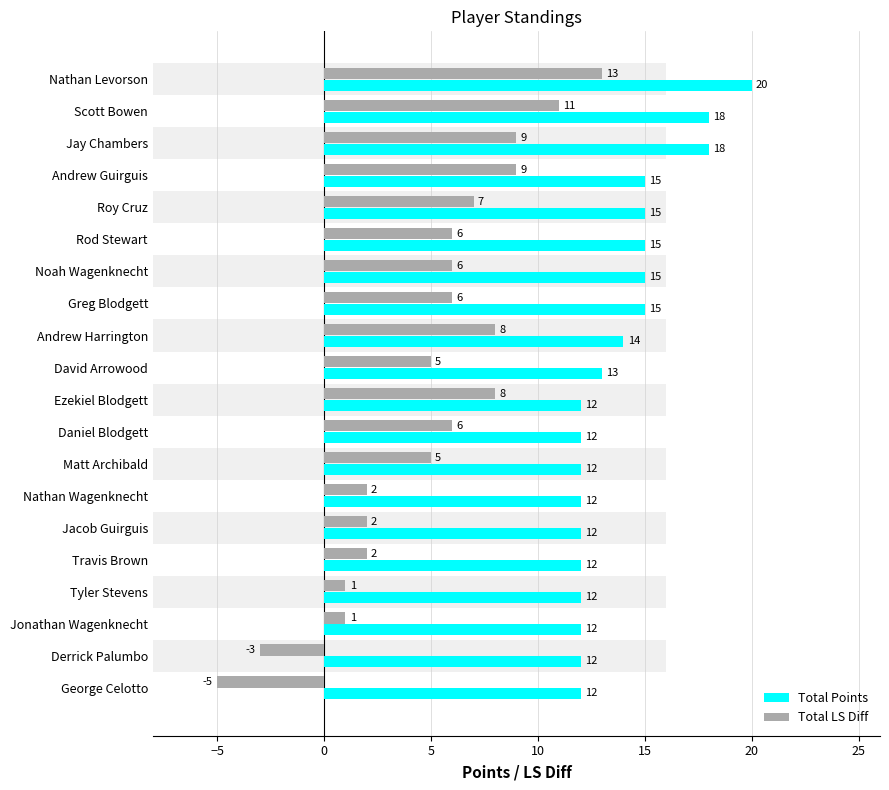

Which series changed the most between Jacob Guirguis and George Celotto?

Total LS Diff